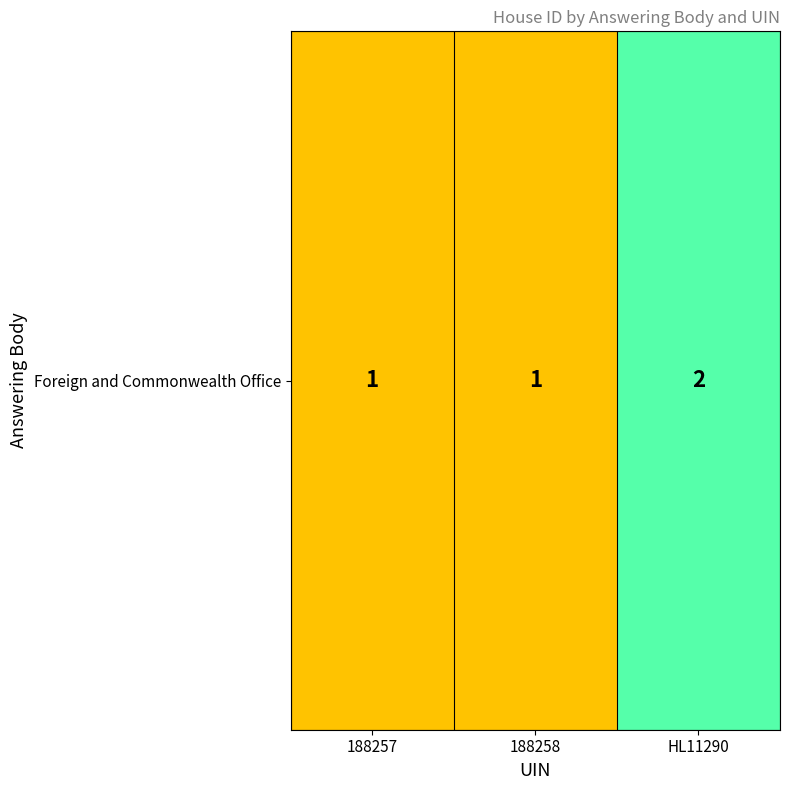

The chart shows a value of 0 at 188257. True or false?

False